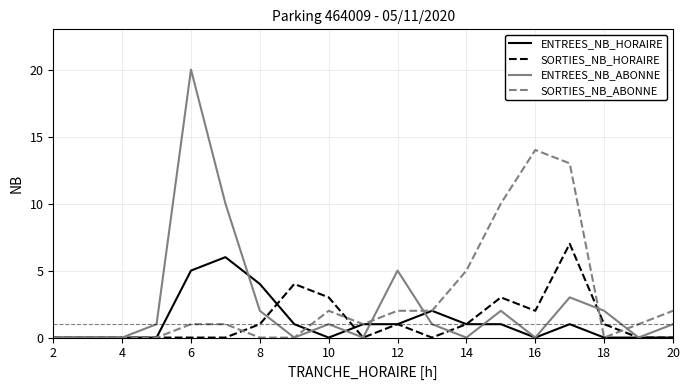

List the series in order of their peak value, lowest first.

ENTREES_NB_HORAIRE, SORTIES_NB_HORAIRE, SORTIES_NB_ABONNE, ENTREES_NB_ABONNE